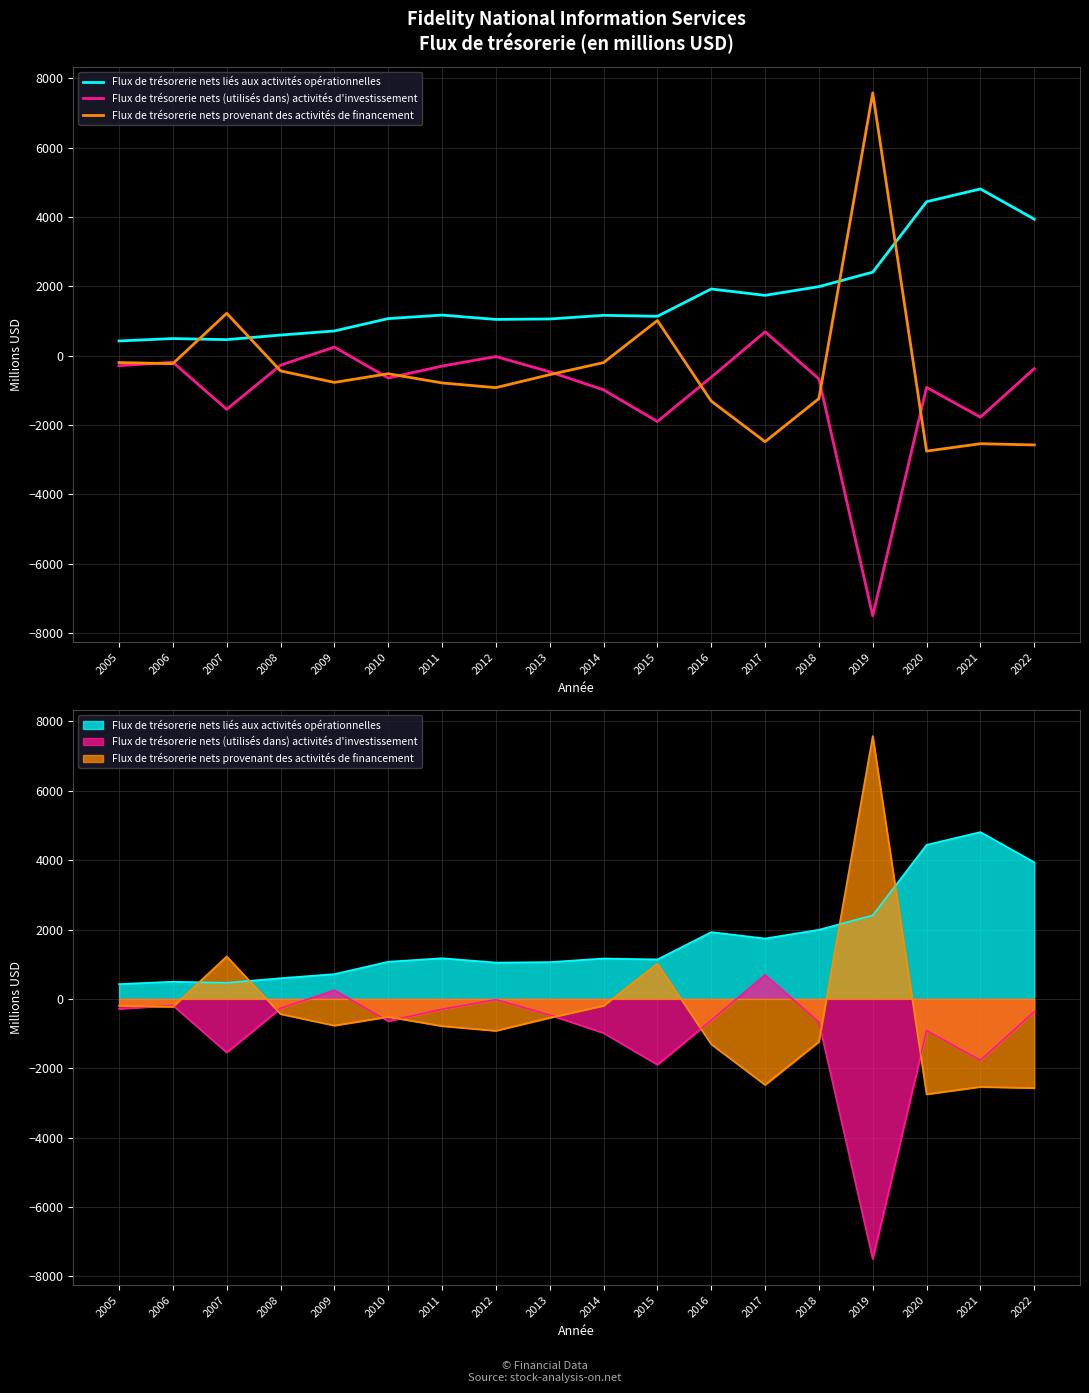

True or false: Flux de trésorerie nets liés aux activités opérationnelles has more than 0 interior local peaks.

True